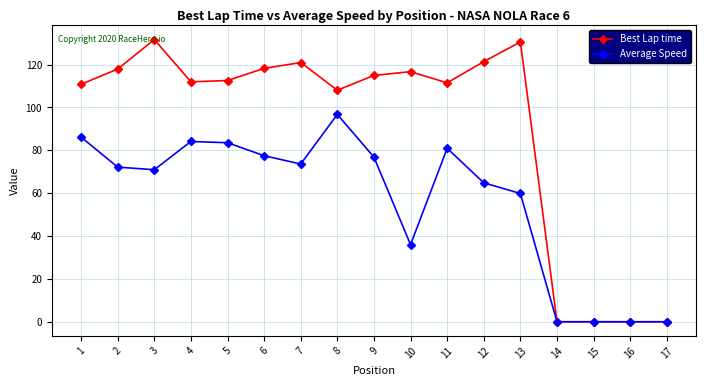

What are all the series names shown in the legend?

Best Lap time, Average Speed